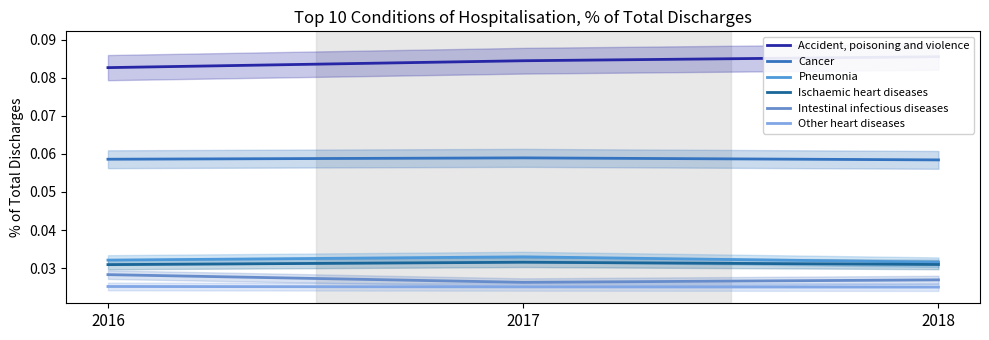

How many data points does each series have?

3